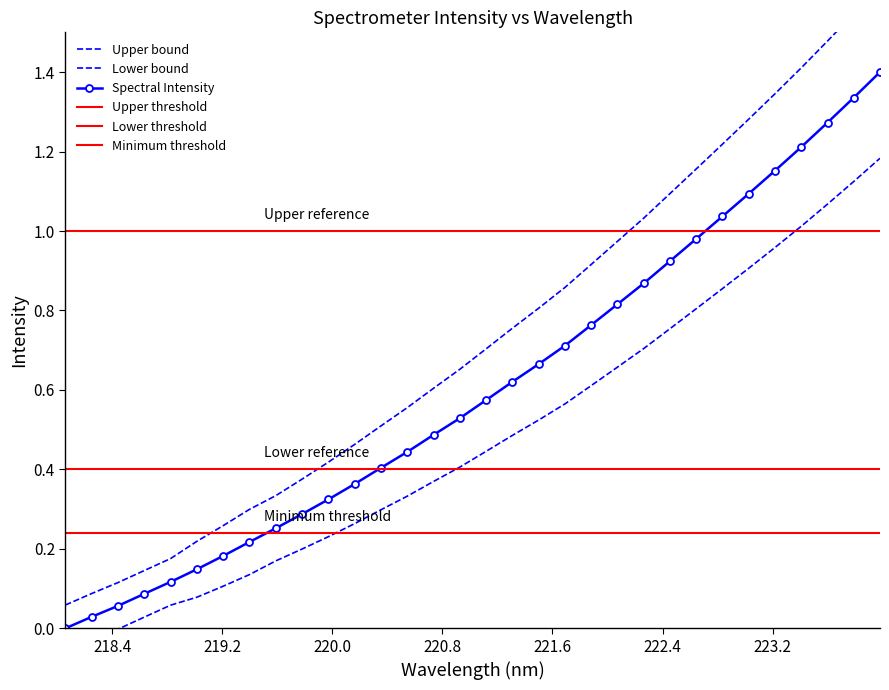

True or false: Spectral Intensity has more than 1 points higher than both neighbors.

False